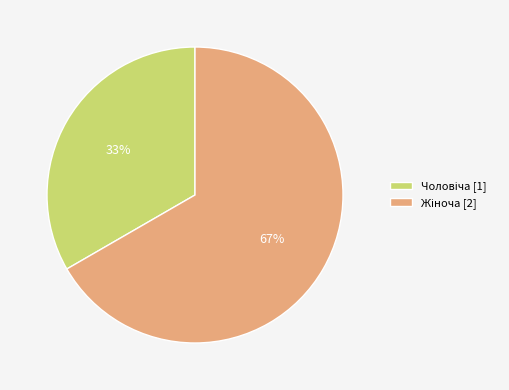

How many slices are in this pie chart?

2